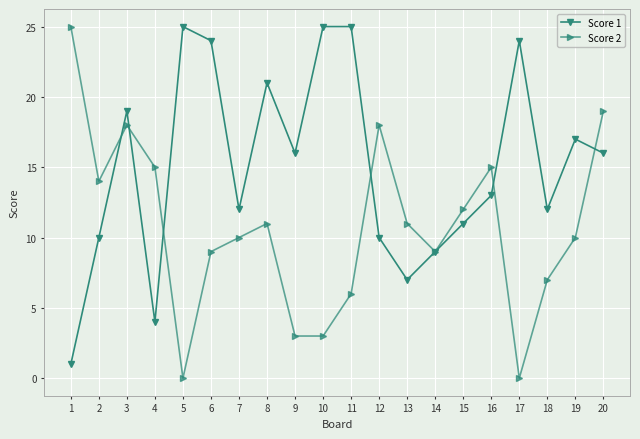

What is the difference between the maximum and second lowest values in the Score 1 series?

21